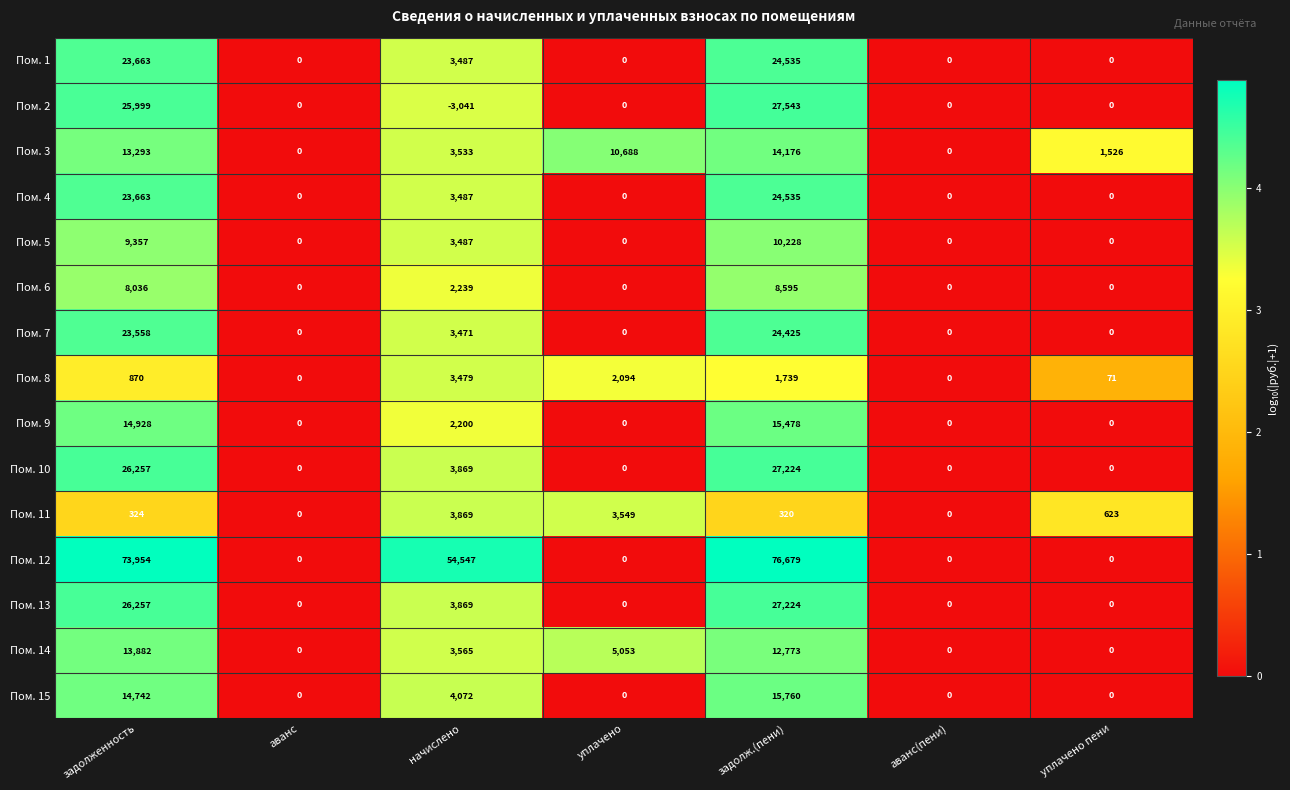

What is the difference between the maximum and minimum values in the Пом. 4 series?

24535